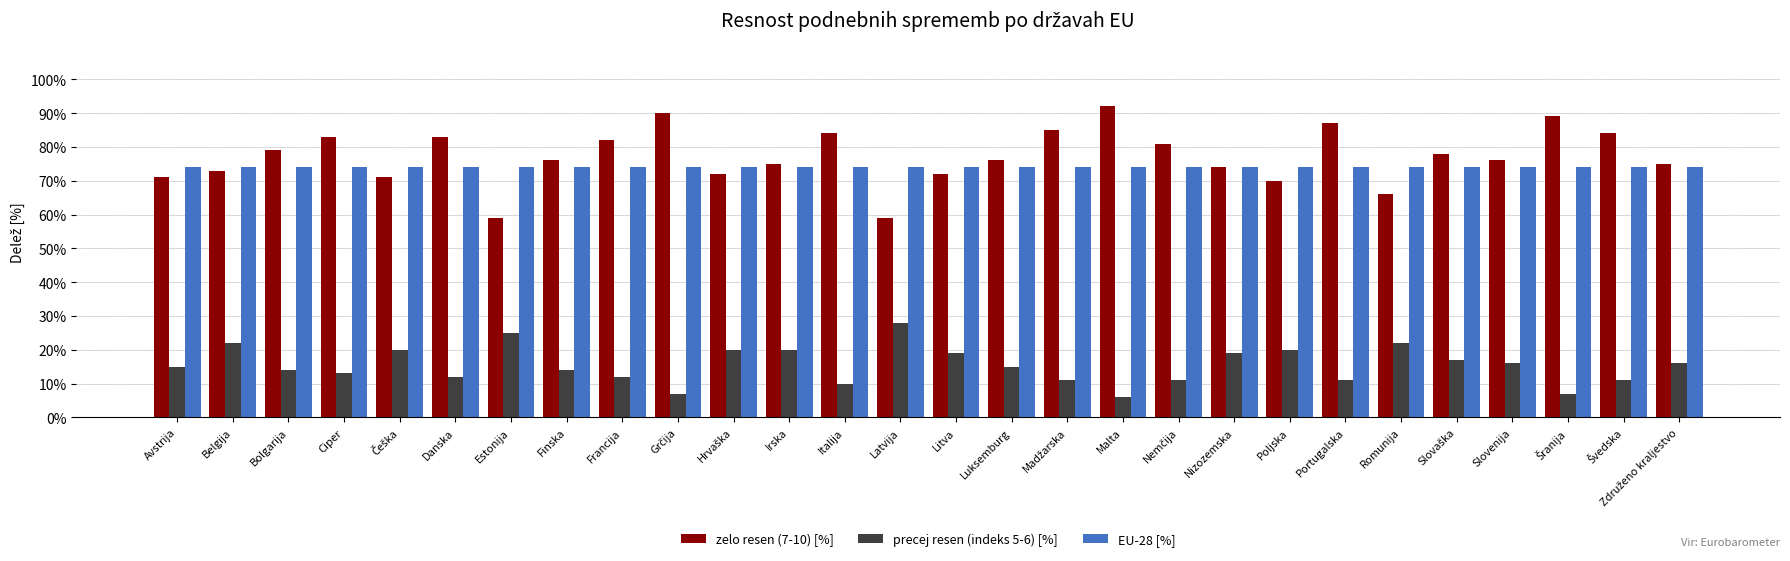

Which series has the largest range (max minus min)?

zelo resen (7-10) [%]